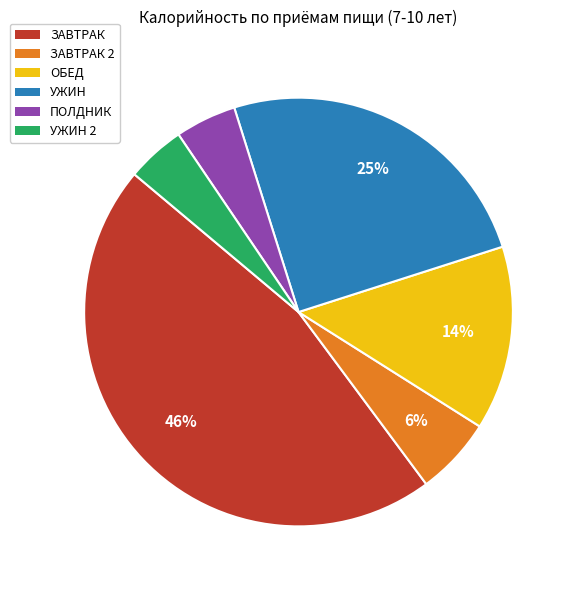

To the nearest percent, what is the average slice percentage?

17%